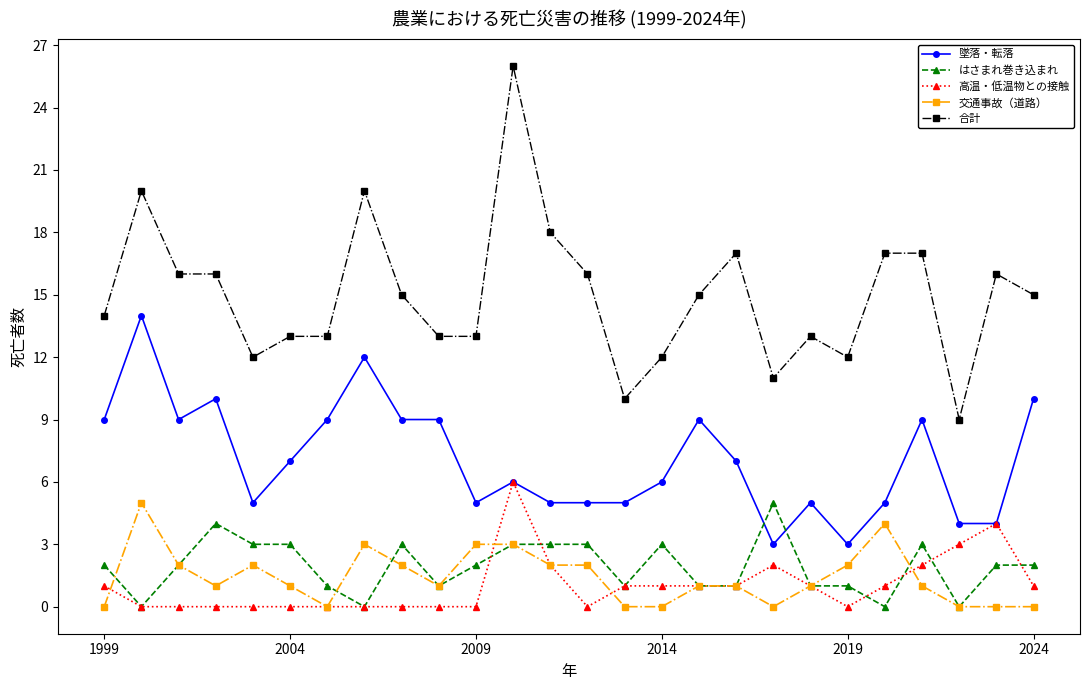

True or false: 合計 and 墜落・転落 intersect in this chart.

False